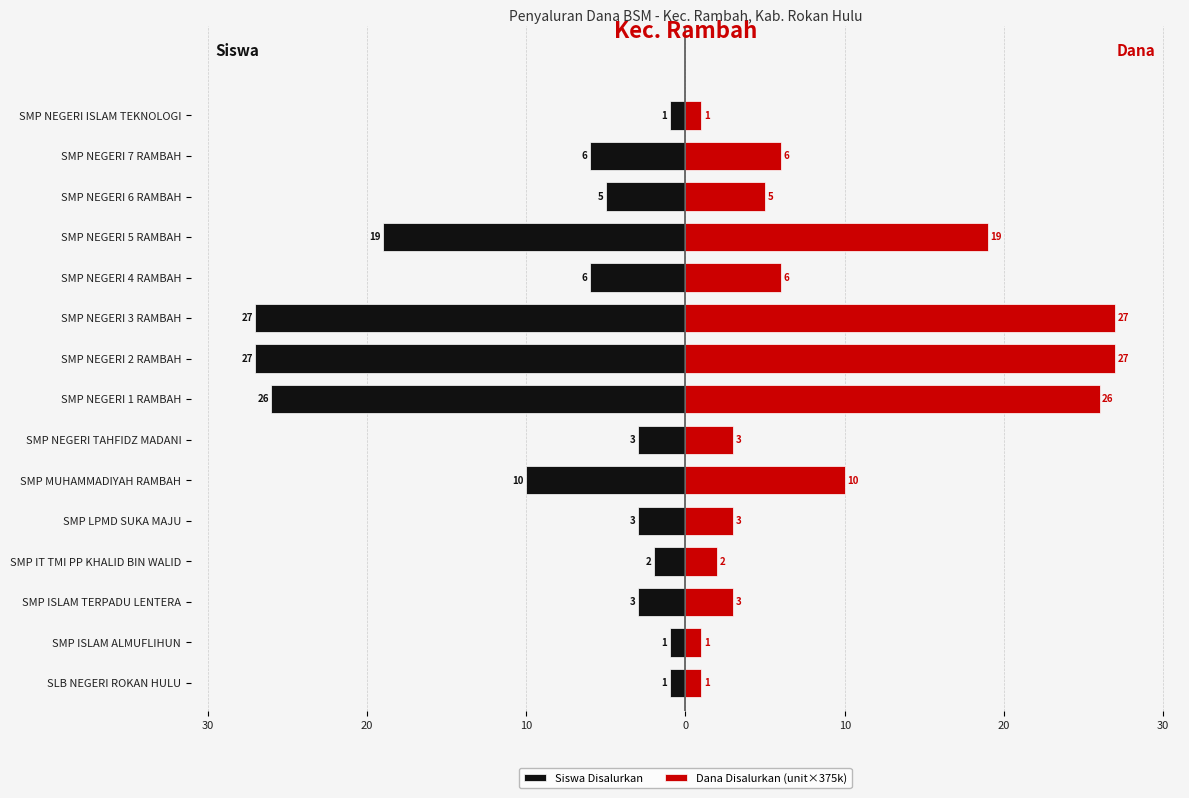

Is the value of Siswa Disalurkan at SMP NEGERI 1 RAMBAH greater than the value of Dana Disalurkan (unit×375k) at SMP ISLAM TERPADU LENTERA?

No